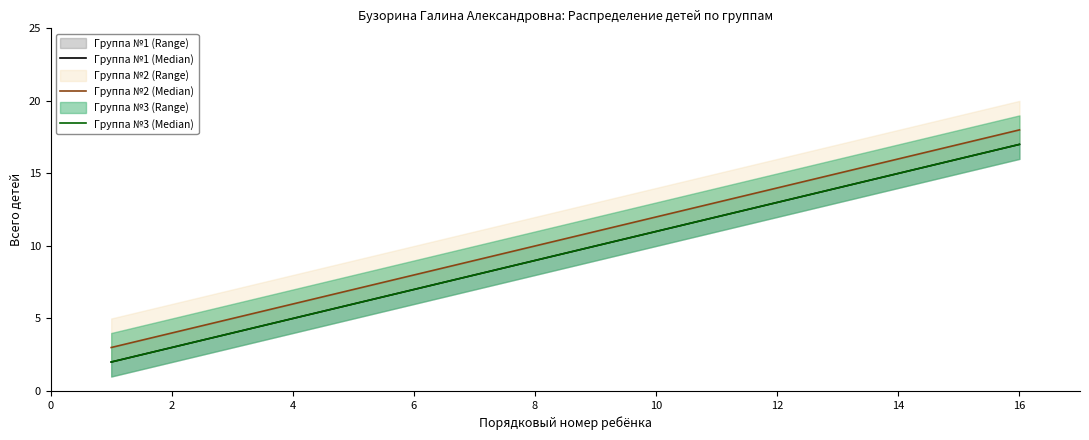

True or false: Группа №2 (Median) has more than 2 points higher than both neighbors.

False